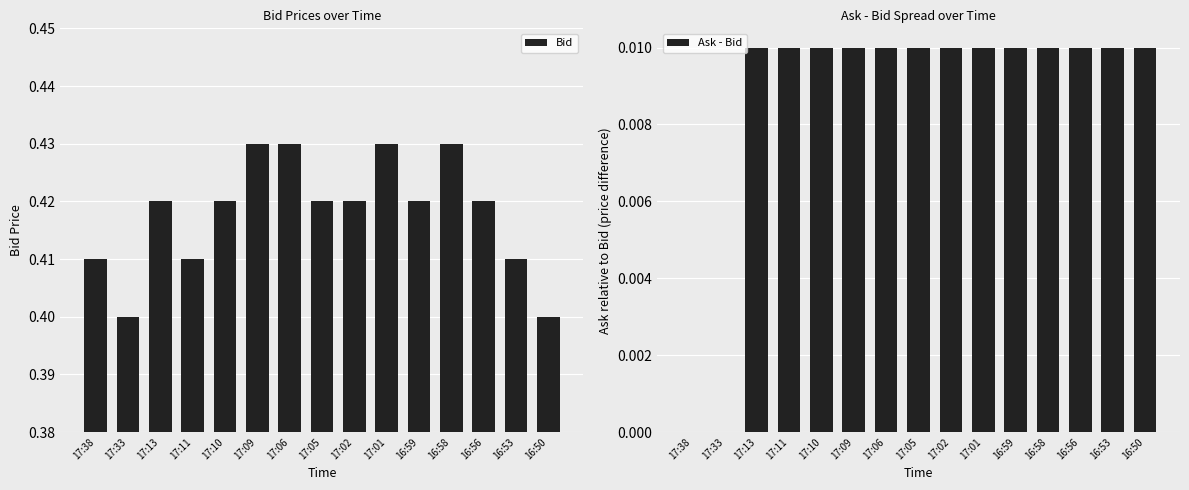

What is the difference between the highest and lowest values at 17:06?

0.4